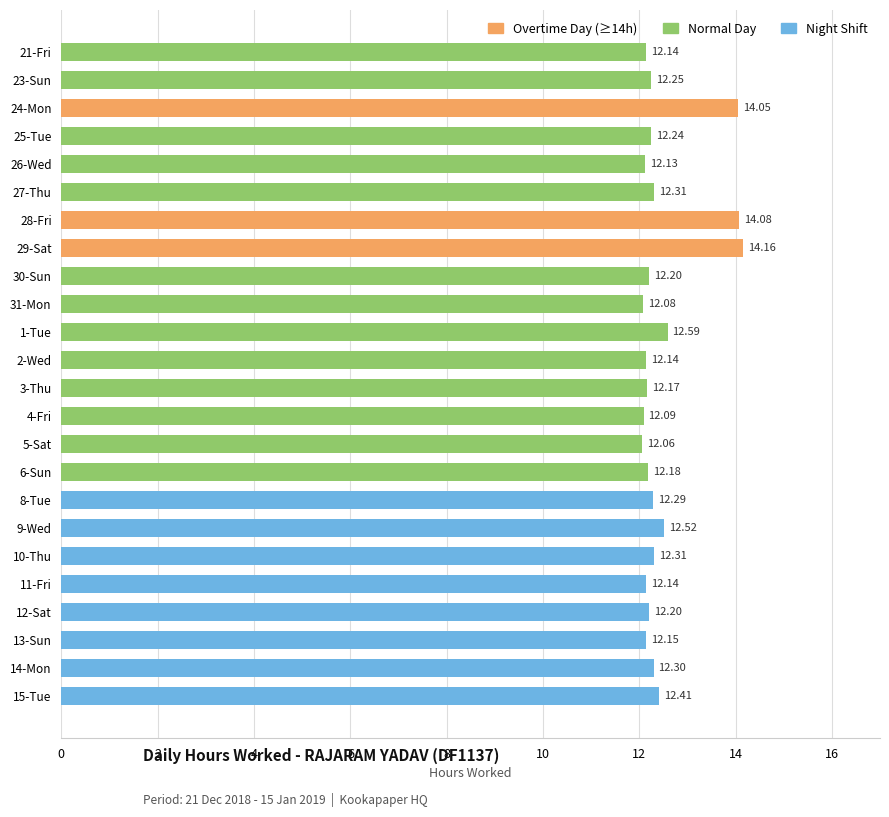

True or false: the data shows 12.5 at 9-Wed.

True